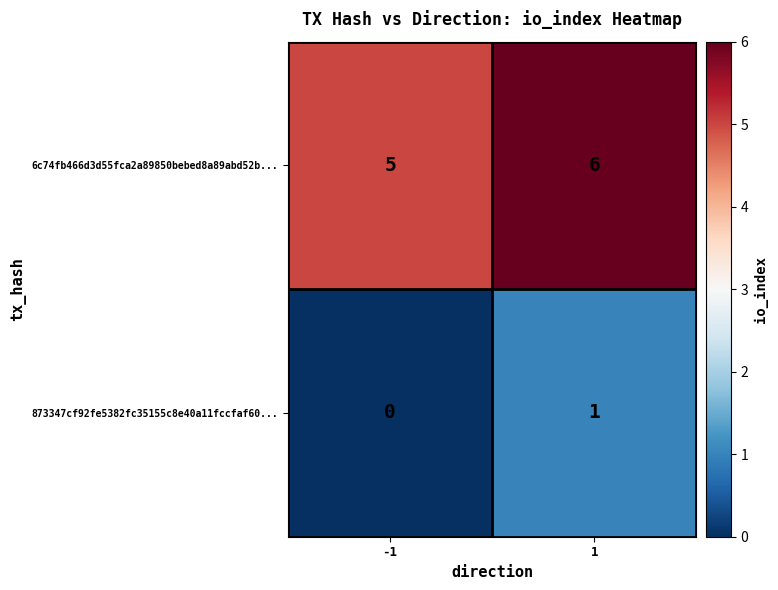

What is the greatest value displayed?

6